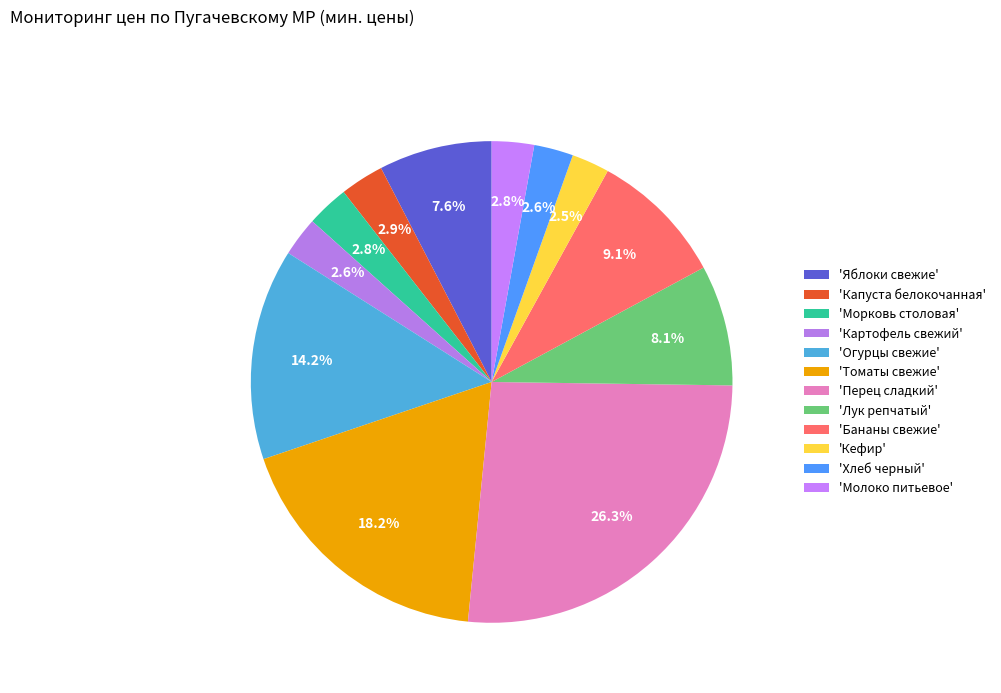

What is the smallest slice in the pie chart?

Кефир